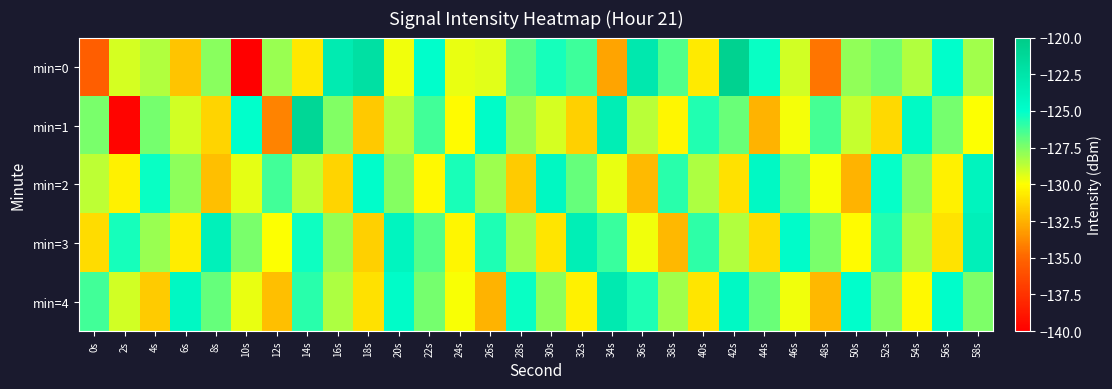

Which series has the widest spread of values?

min=0